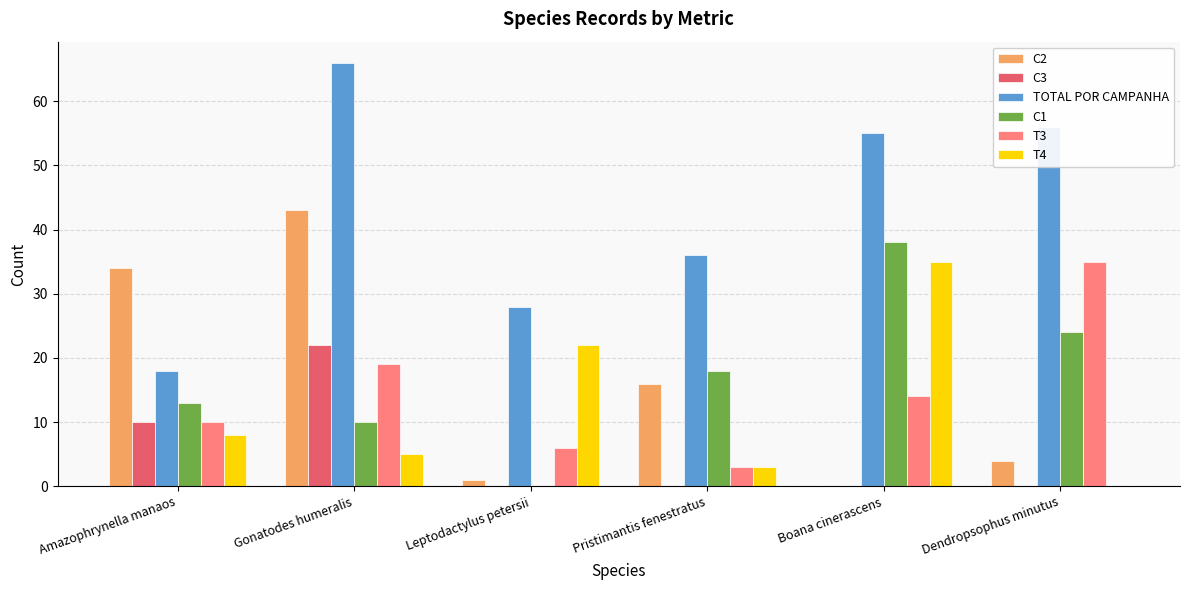

Which series has the largest range (max minus min)?

TOTAL POR CAMPANHA